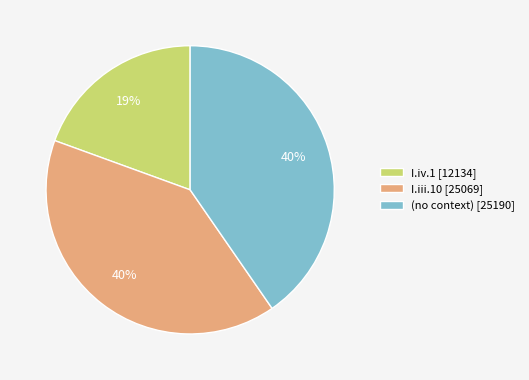

Which has a higher value, I.iii.10 or I.iv.1?

I.iii.10